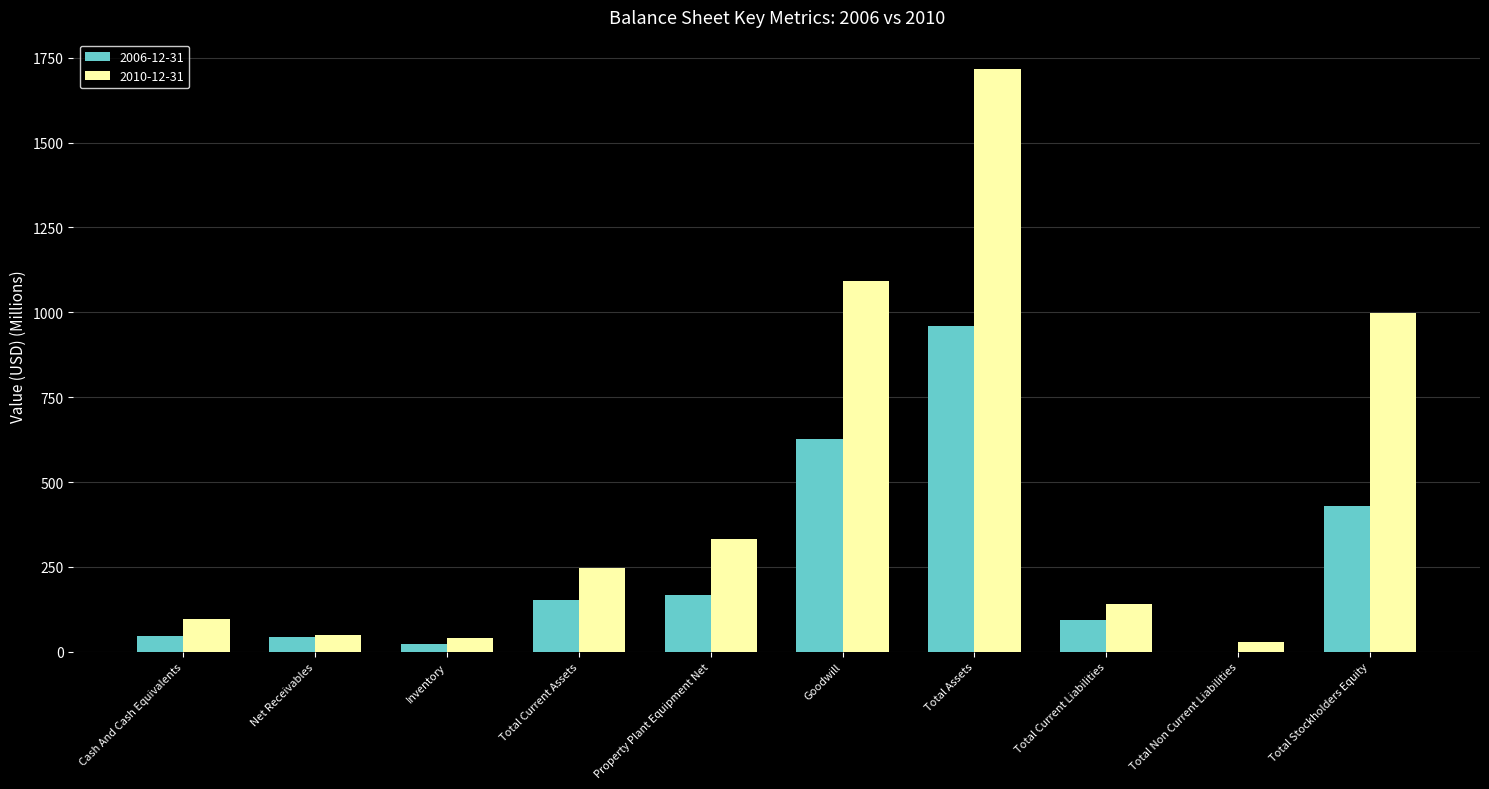

Is it true that 2006-12-31 equals 0.0 at Total Non Current Liabilities?

True